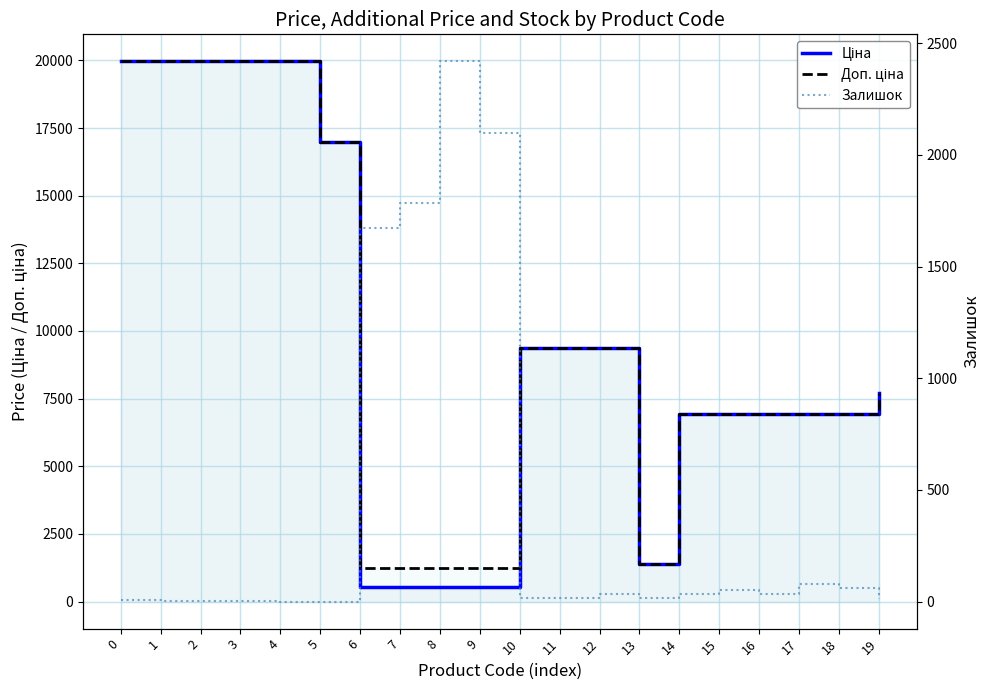

Is it true that Доп. ціна equals 604.2 at 13?

False